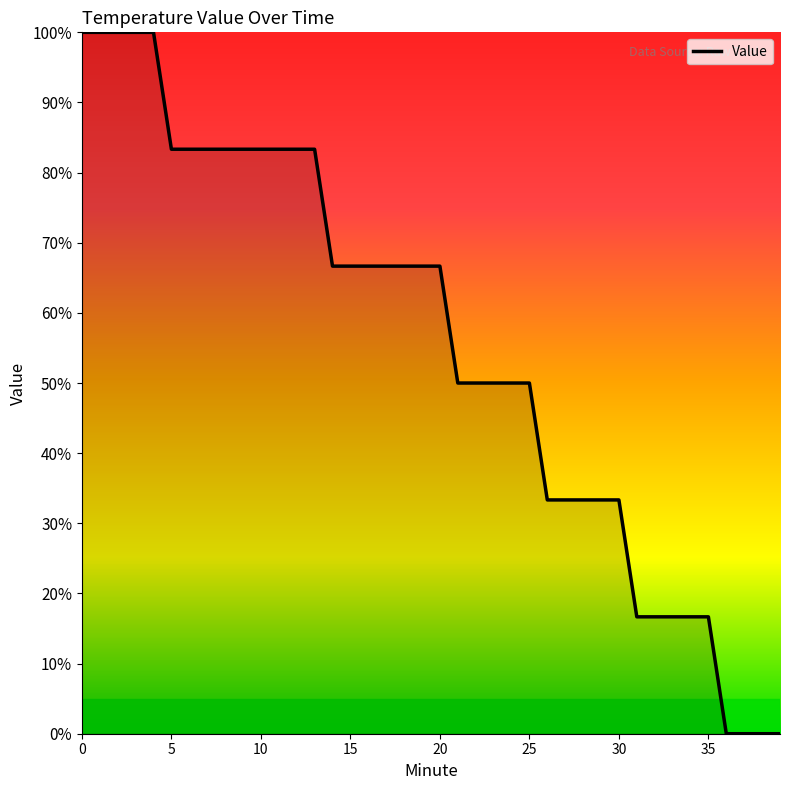

What is the maximum value shown in the chart?

100.0